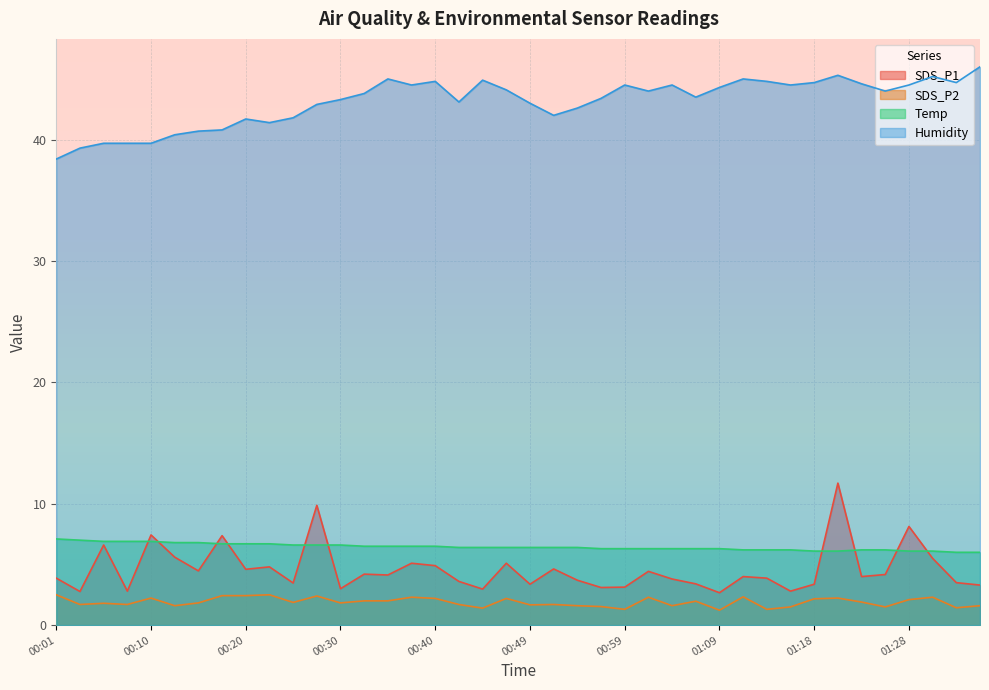

How many lines are shown in the chart?

4